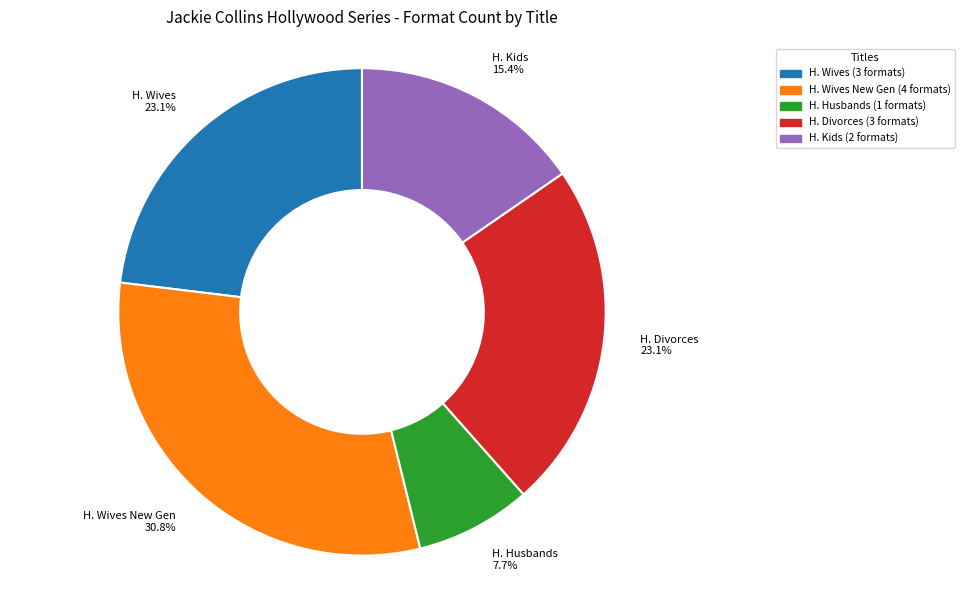

Combined, what portion of the pie is H. Wives New Gen and H. Divorces?

53.8%